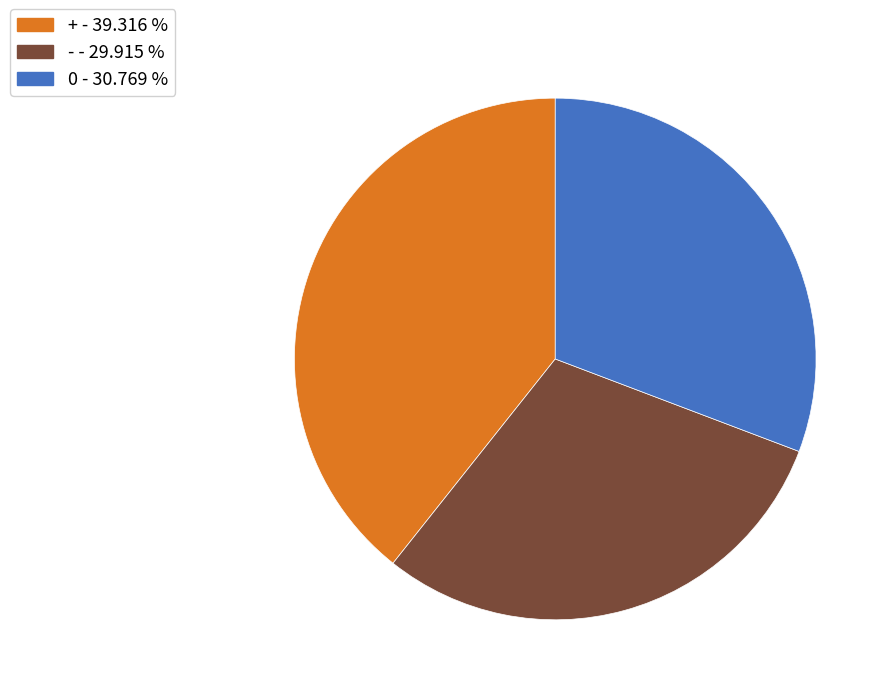

Is there a majority slice in this chart?

No